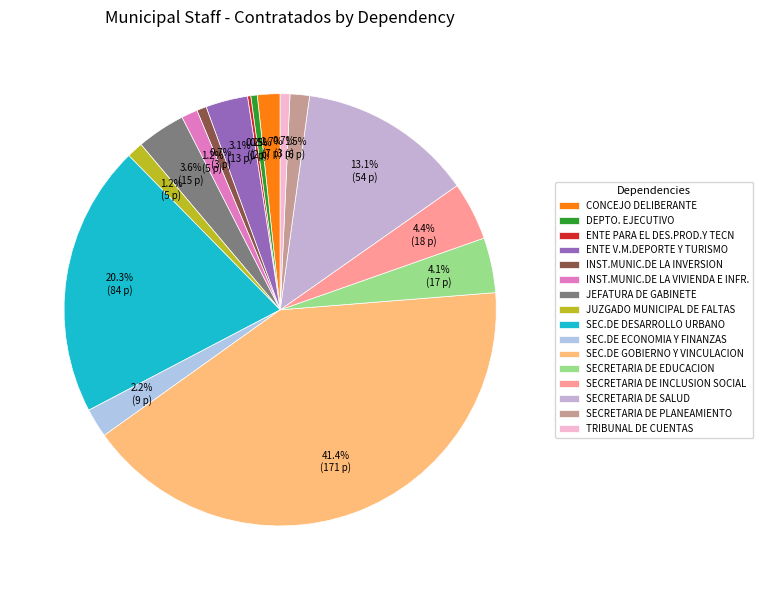

Is INST.MUNIC.DE LA VIVIENDA E INFR. the majority of the pie?

No